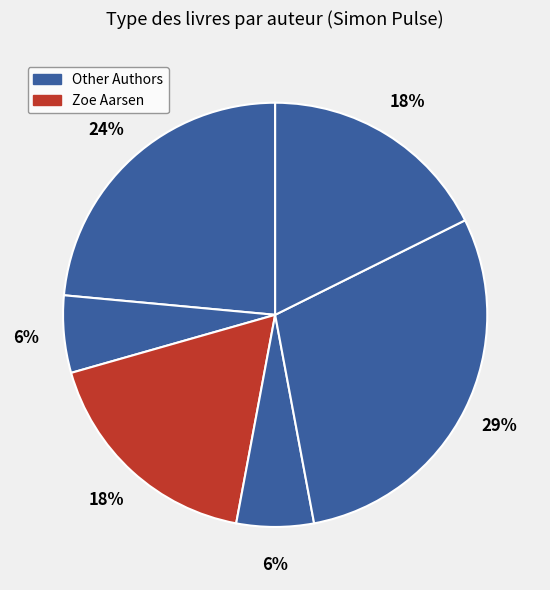

How many segments does this pie chart have?

6